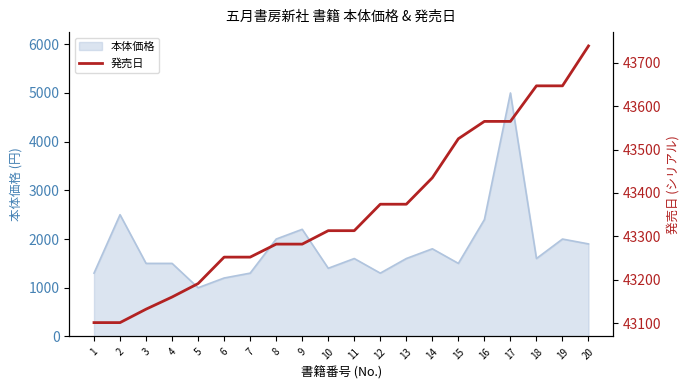

The value of 本体価格 at 12 is 584. True or false?

False